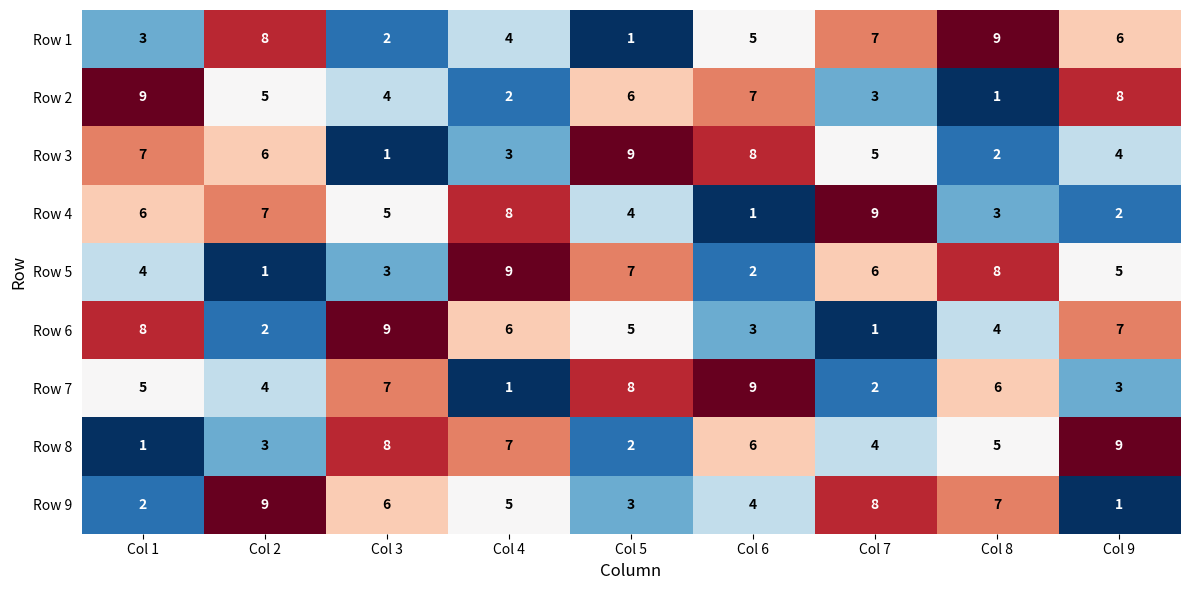

True or false: Row 3 has a value of 4 at Col 9.

True